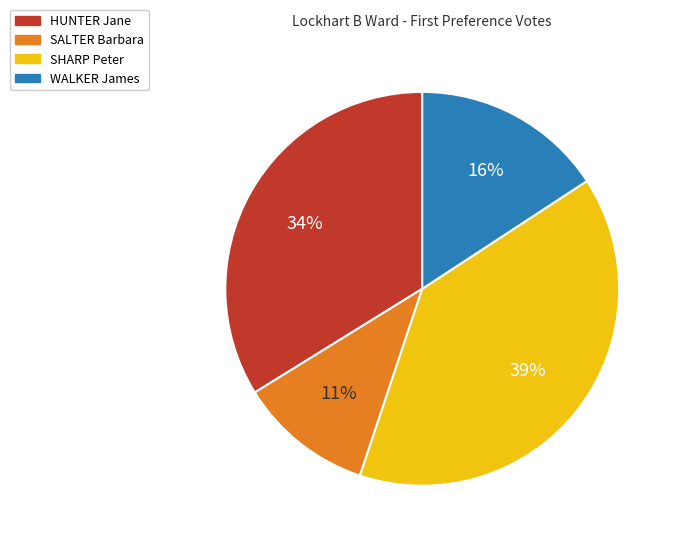

Which has a higher value, SHARP Peter or SALTER Barbara?

SHARP Peter